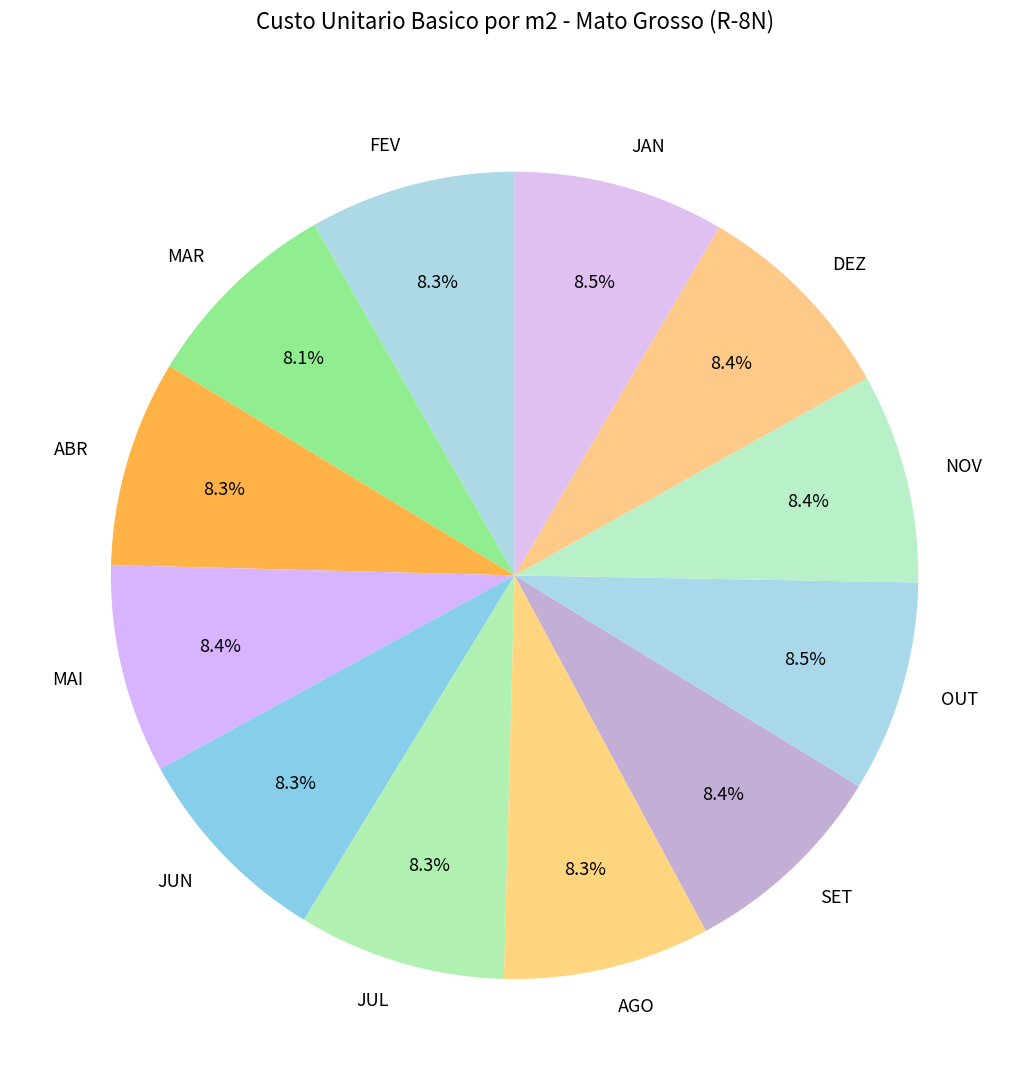

What is the ratio of the value at FEV to the value at MAI?

1.0